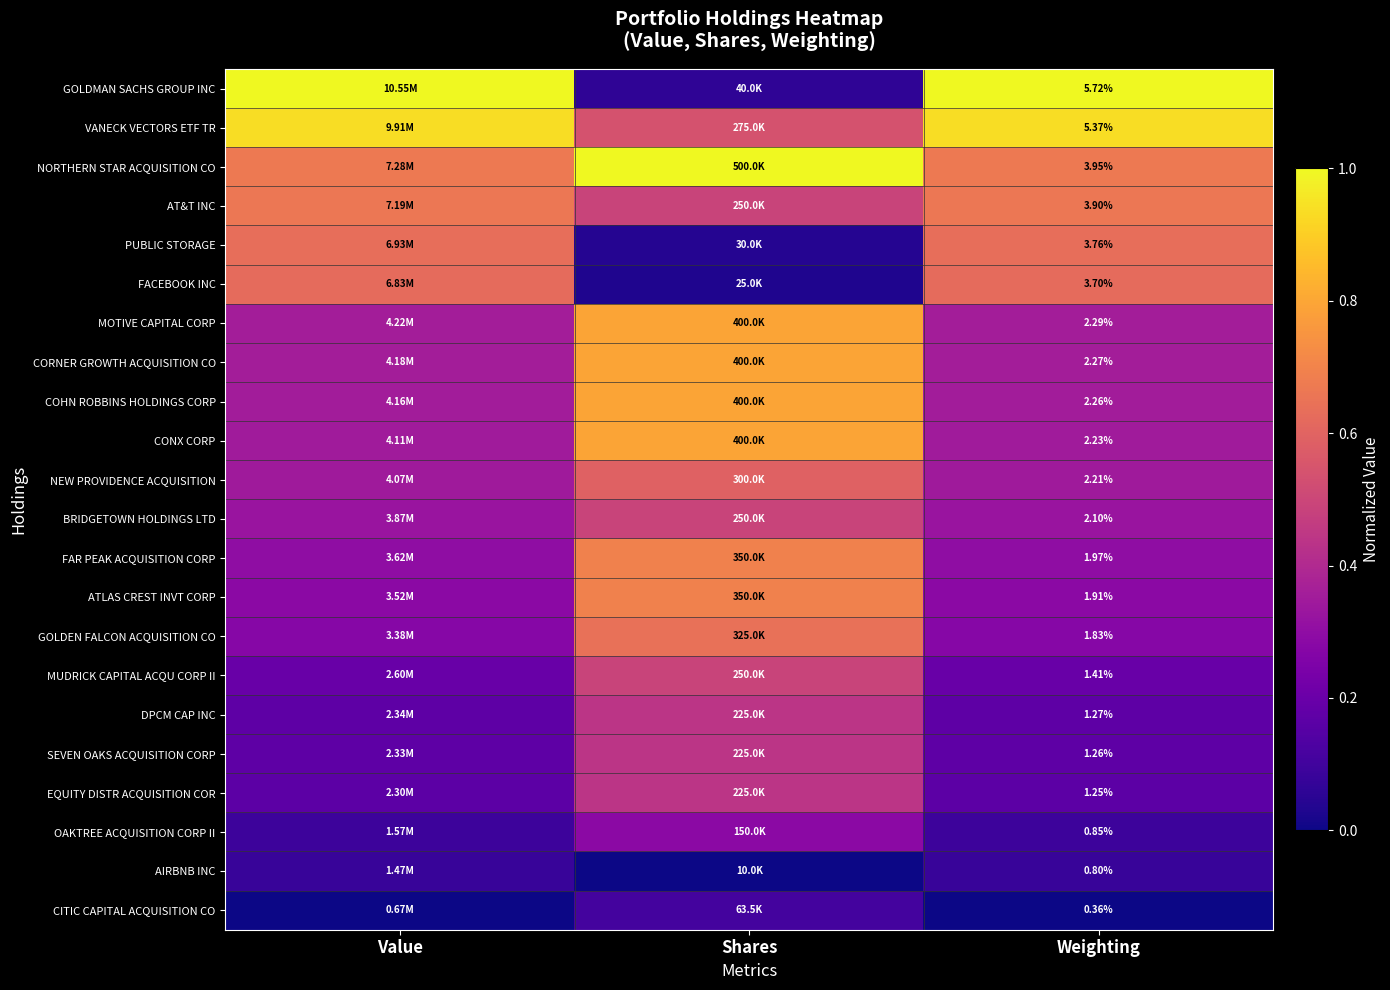

List the series in order of their peak value, lowest first.

AIRBNB INC, CITIC CAPITAL ACQUISITION CO, OAKTREE ACQUISITION CORP II, DPCM CAP INC, SEVEN OAKS ACQUISITION CORP, EQUITY DISTR ACQUISITION COR, BRIDGETOWN HOLDINGS LTD, MUDRICK CAPITAL ACQU CORP II, NEW PROVIDENCE ACQUISITION, FACEBOOK INC, PUBLIC STORAGE, GOLDEN FALCON ACQUISITION CO, AT&T INC, FAR PEAK ACQUISITION CORP, ATLAS CREST INVT CORP, MOTIVE CAPITAL CORP, CORNER GROWTH ACQUISITION CO, COHN ROBBINS HOLDINGS CORP, CONX CORP, VANECK VECTORS ETF TR, GOLDMAN SACHS GROUP INC, NORTHERN STAR ACQUISITION CO